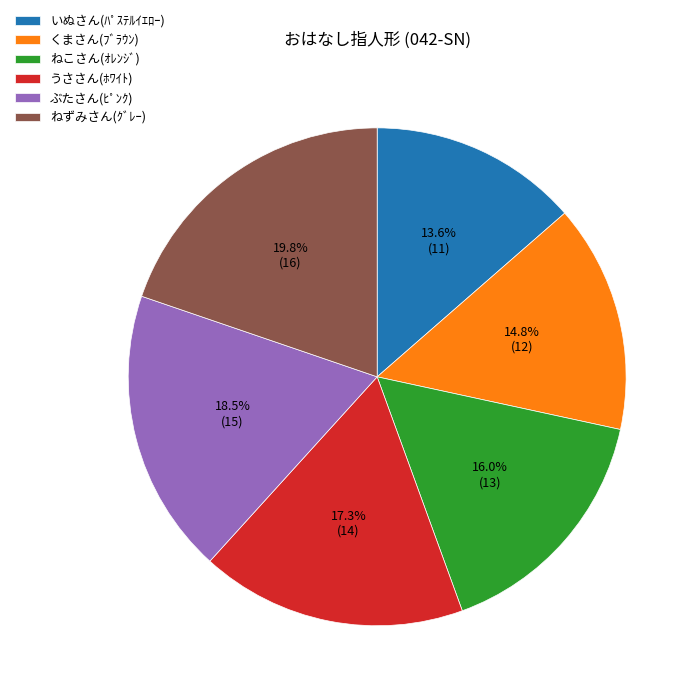

Which slice is the largest?

ねずみさん(ｸﾞﾚｰ)